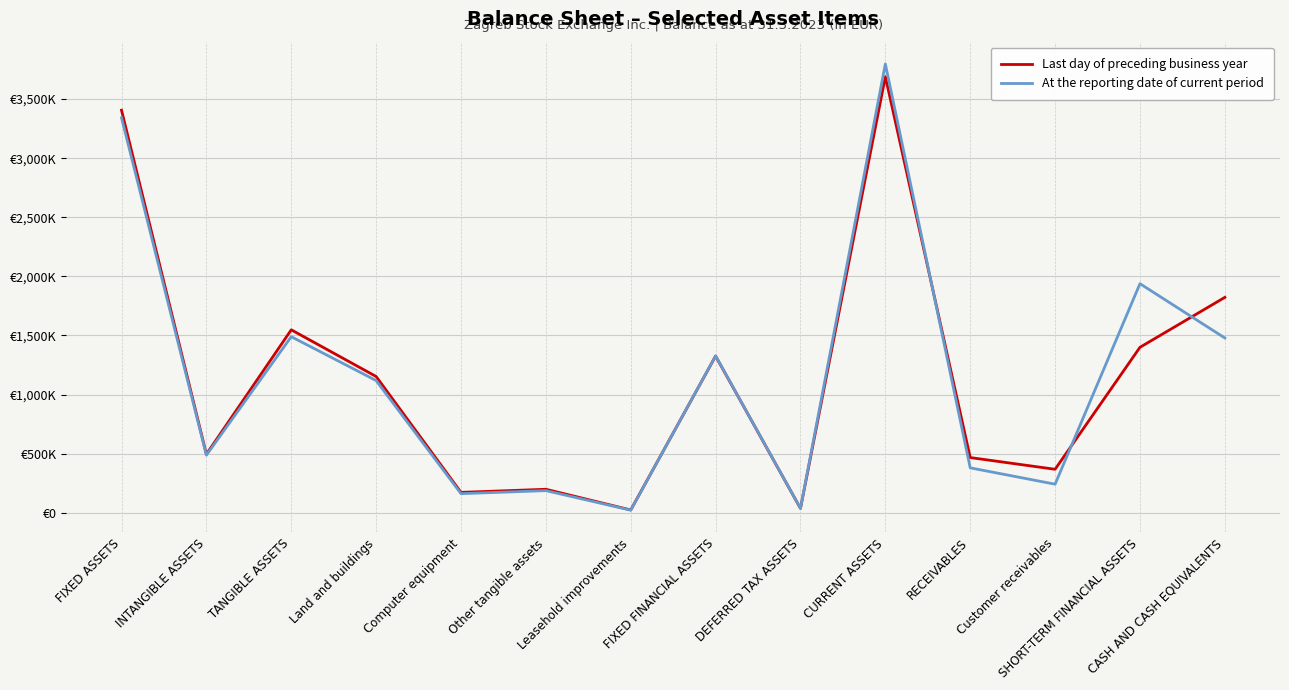

Between TANGIBLE ASSETS and CURRENT ASSETS, which series saw the biggest shift?

At the reporting date of current period